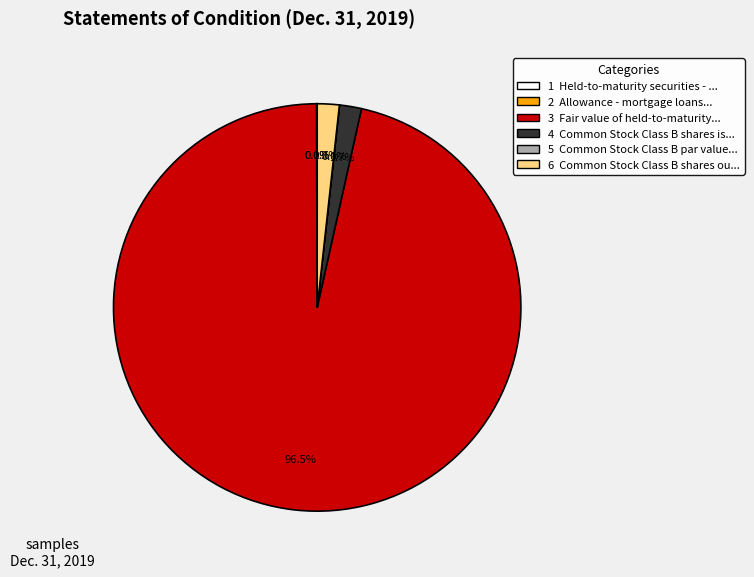

Is there any slice that represents more than half of the pie?

Yes